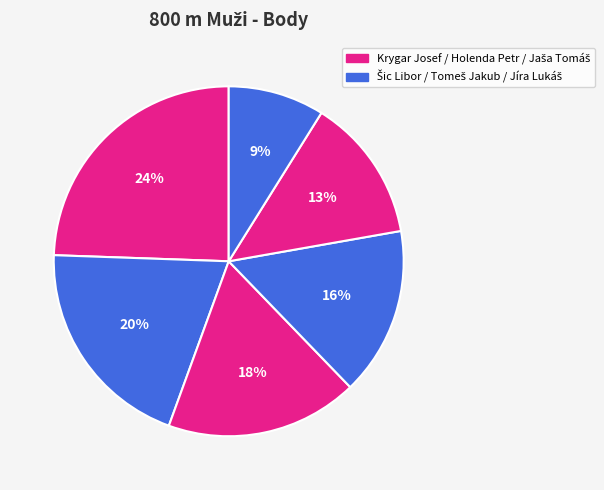

Is there any slice that represents more than half of the pie?

No